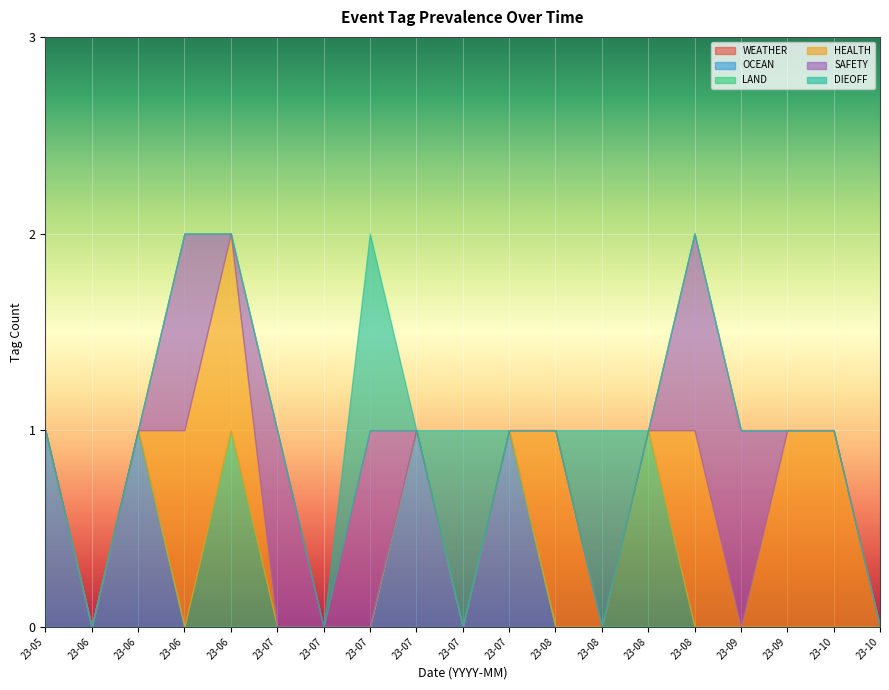

Reading right to left, what are all the values shown in this chart?

WEATHER: 2023-10-07=0	2023-10-05=0	2023-09-13=0	2023-09-07=0	2023-08-28=0	2023-08-25=0	2023-08-18=0	2023-08-11=0	2023-07-17=0	2023-07-14=0	2023-07-14=0	2023-07-07=0	2023-07-06=0	2023-07-06=0	2023-06-27=0	2023-06-09=0	2023-06-05=0	2023-06-01=0	2023-05-19=0
OCEAN: 2023-10-07=0	2023-10-05=0	2023-09-13=0	2023-09-07=0	2023-08-28=0	2023-08-25=0	2023-08-18=0	2023-08-11=0	2023-07-17=1	2023-07-14=0	2023-07-14=1	2023-07-07=0	2023-07-06=0	2023-07-06=0	2023-06-27=0	2023-06-09=0	2023-06-05=1	2023-06-01=0	2023-05-19=1
LAND: 2023-10-07=0	2023-10-05=0	2023-09-13=0	2023-09-07=0	2023-08-28=0	2023-08-25=1	2023-08-18=0	2023-08-11=0	2023-07-17=0	2023-07-14=0	2023-07-14=0	2023-07-07=0	2023-07-06=0	2023-07-06=0	2023-06-27=1	2023-06-09=0	2023-06-05=0	2023-06-01=0	2023-05-19=0
HEALTH: 2023-10-07=0	2023-10-05=1	2023-09-13=1	2023-09-07=0	2023-08-28=1	2023-08-25=0	2023-08-18=0	2023-08-11=1	2023-07-17=0	2023-07-14=0	2023-07-14=0	2023-07-07=0	2023-07-06=0	2023-07-06=0	2023-06-27=1	2023-06-09=1	2023-06-05=0	2023-06-01=0	2023-05-19=0
SAFETY: 2023-10-07=0	2023-10-05=0	2023-09-13=0	2023-09-07=1	2023-08-28=1	2023-08-25=0	2023-08-18=0	2023-08-11=0	2023-07-17=0	2023-07-14=0	2023-07-14=0	2023-07-07=1	2023-07-06=0	2023-07-06=1	2023-06-27=0	2023-06-09=1	2023-06-05=0	2023-06-01=0	2023-05-19=0
DIEOFF: 2023-10-07=0	2023-10-05=0	2023-09-13=0	2023-09-07=0	2023-08-28=0	2023-08-25=0	2023-08-18=1	2023-08-11=0	2023-07-17=0	2023-07-14=1	2023-07-14=0	2023-07-07=1	2023-07-06=0	2023-07-06=0	2023-06-27=0	2023-06-09=0	2023-06-05=0	2023-06-01=0	2023-05-19=0